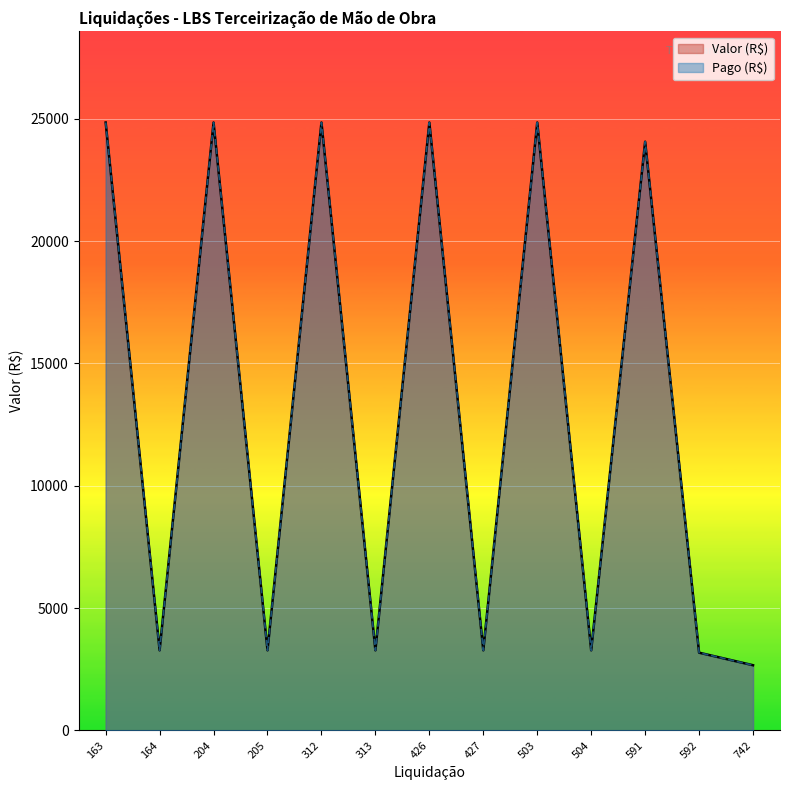

What are all the series names shown in the legend?

Valor (R$), Pago (R$)